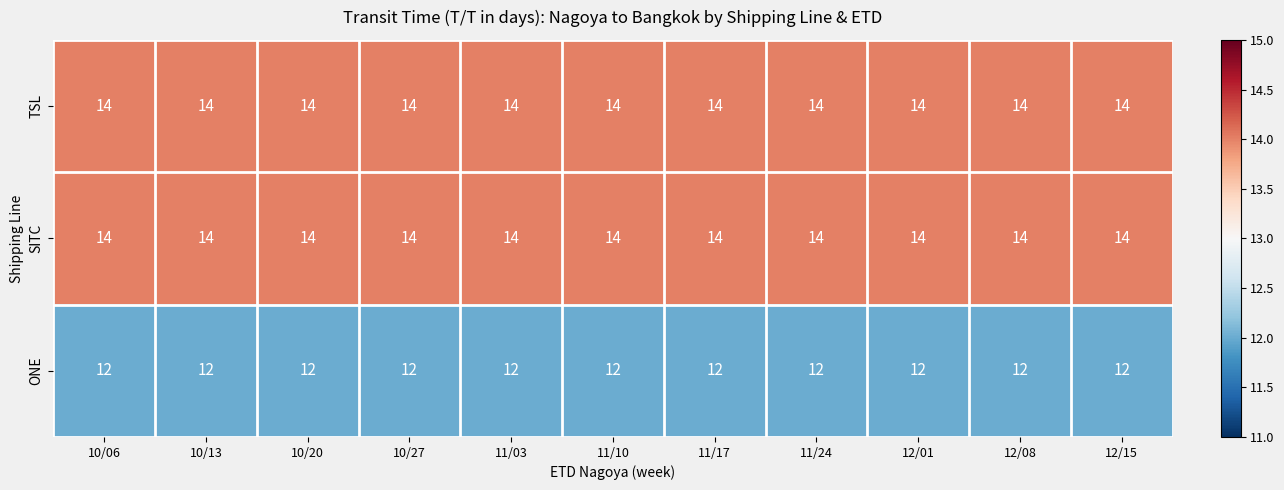

What is the maximum value shown in the chart?

14